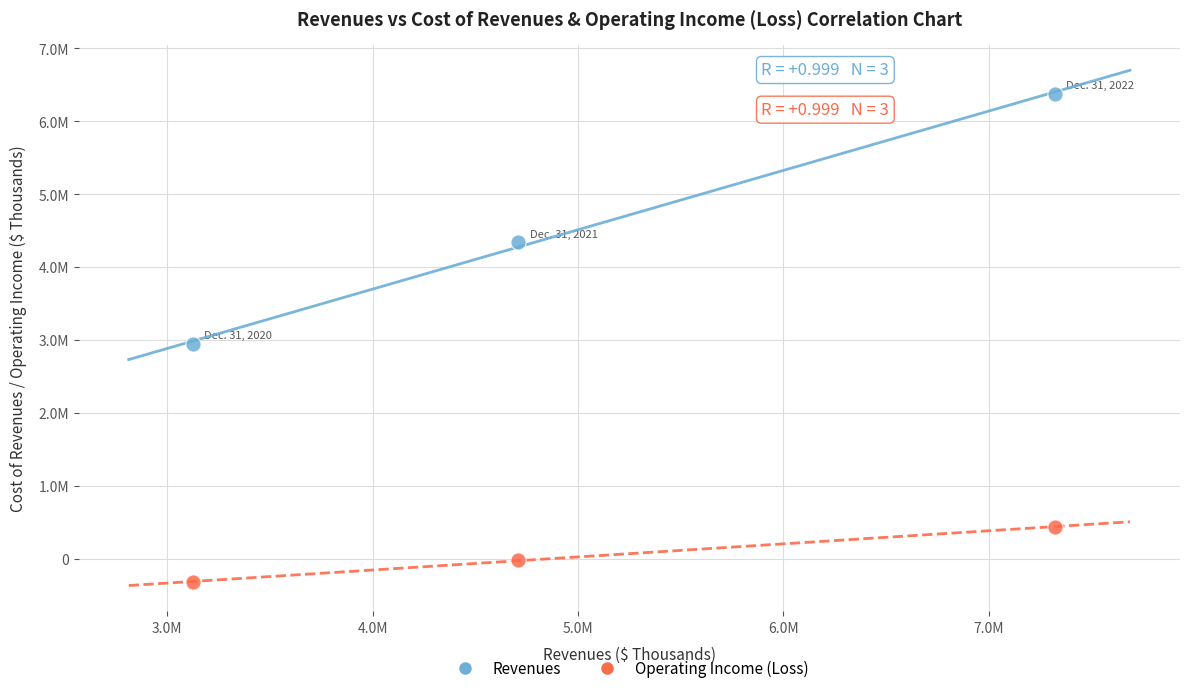

What are all the series names shown in the legend?

Revenues, Operating Income (Loss)